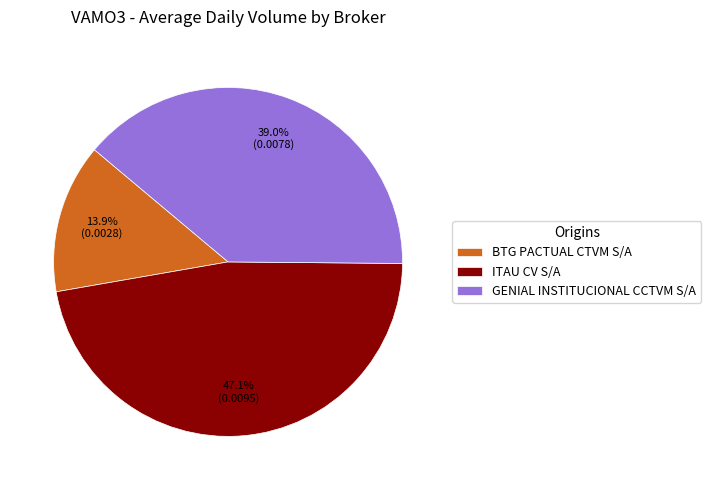

To the nearest percent, what is the average slice percentage?

33%